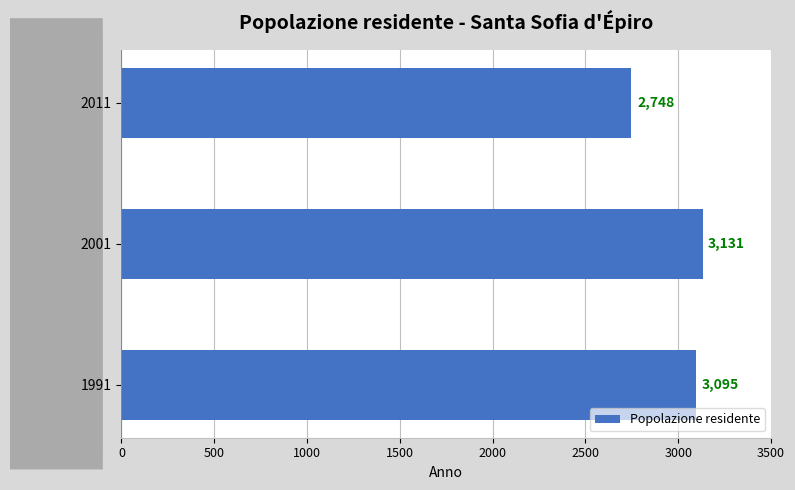

Rank the categories by value from highest to lowest.

2001, 1991, 2011